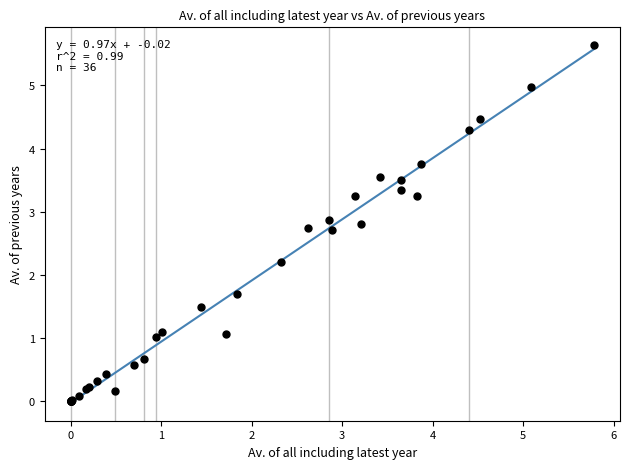

What Y value in the scatter plot is closest to 2?

2.2